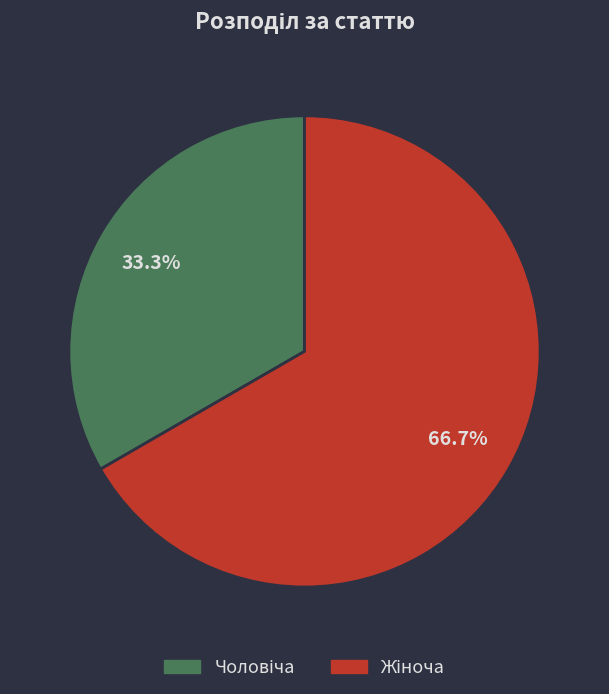

Is there a majority slice in this chart?

Yes